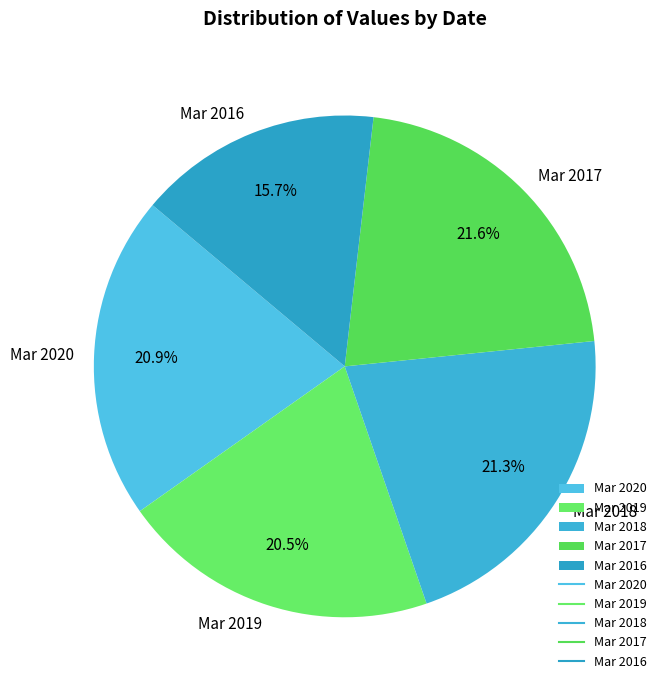

How many slices are in this pie chart?

5